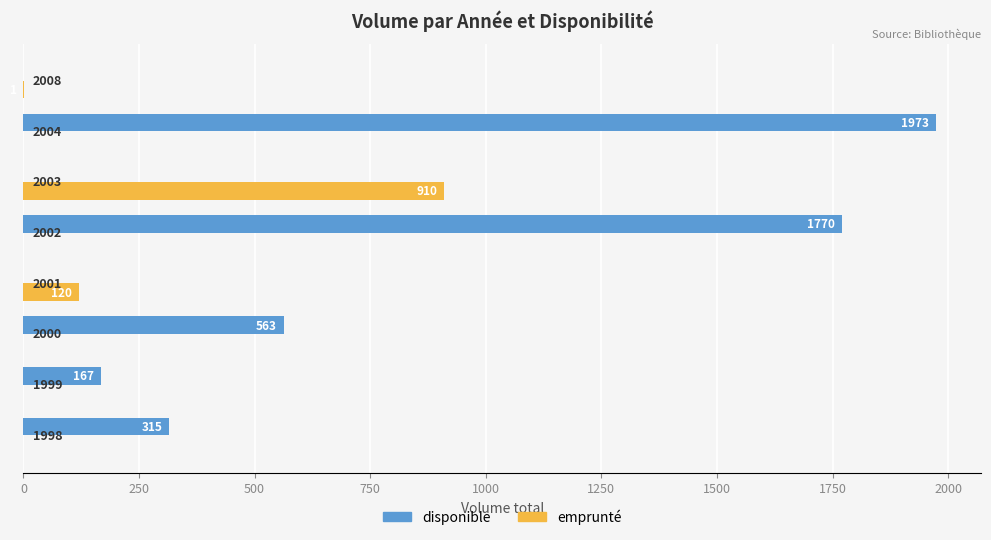

Count the number of data series in this chart.

2